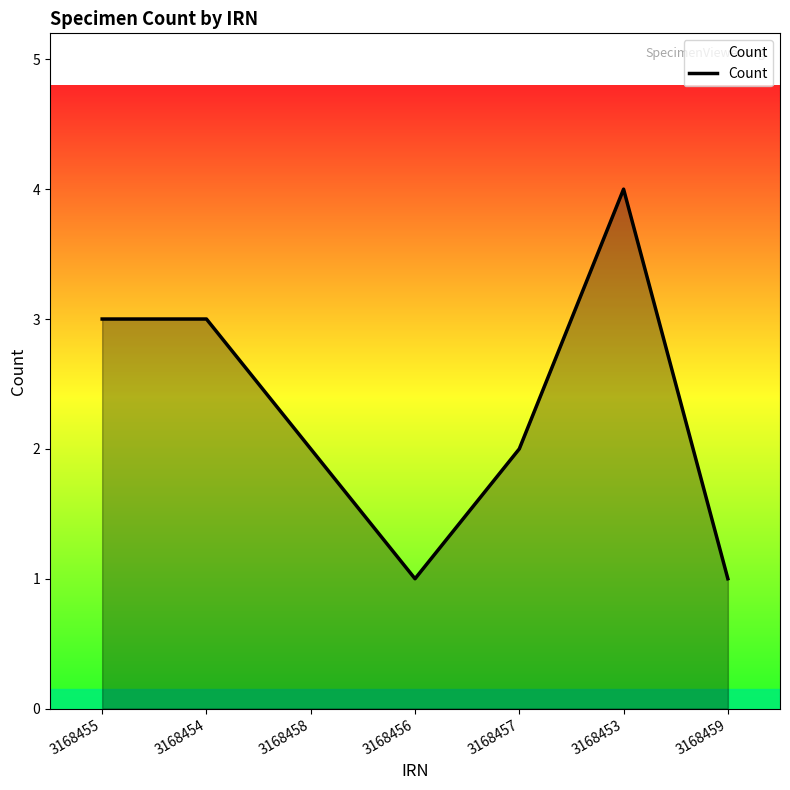

Where is the first local minimum?

3168456